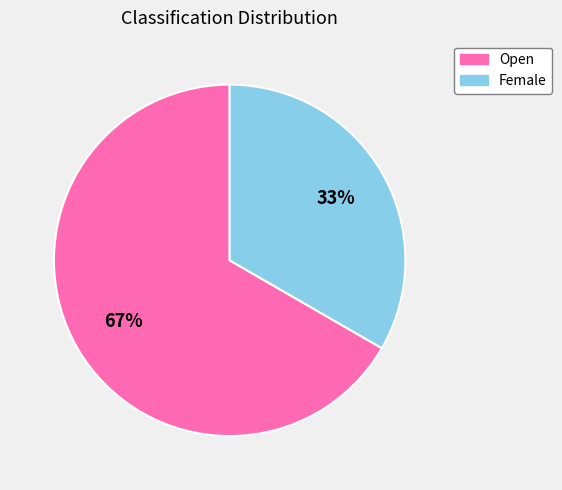

Combined, do Open and Female account for over 50%?

Yes